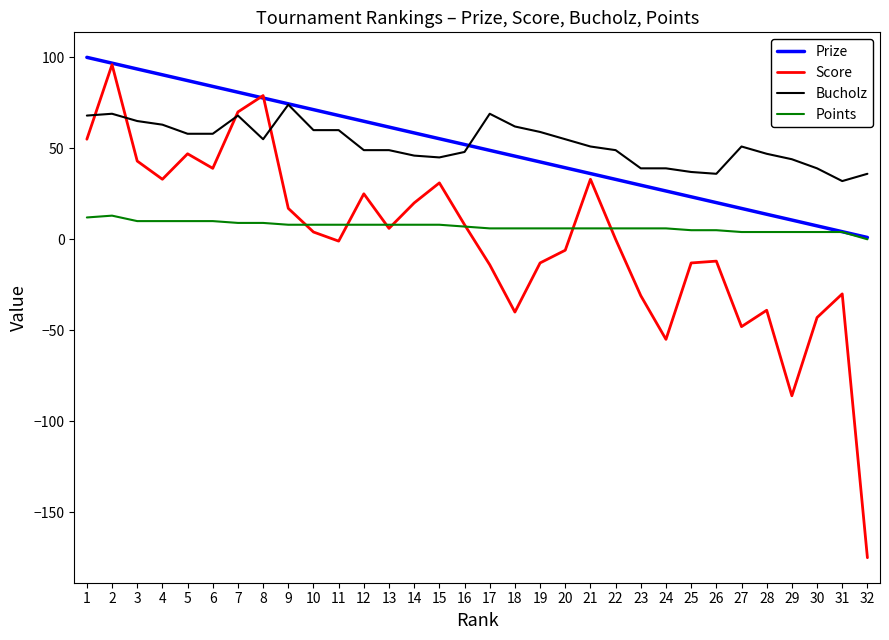

True or false: Bucholz has more than 2 interior local peaks.

True